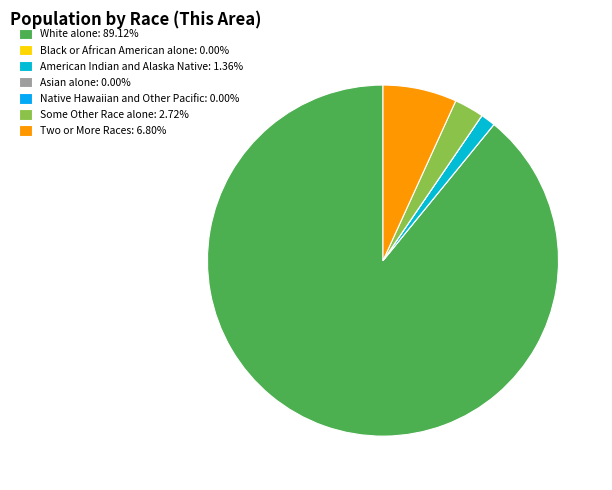

Rank the categories by value from lowest to highest.

Black or African American alone, Asian alone, Native Hawaiian and Other Pacific, American Indian and Alaska Native, Some Other Race alone, Two or More Races, White alone